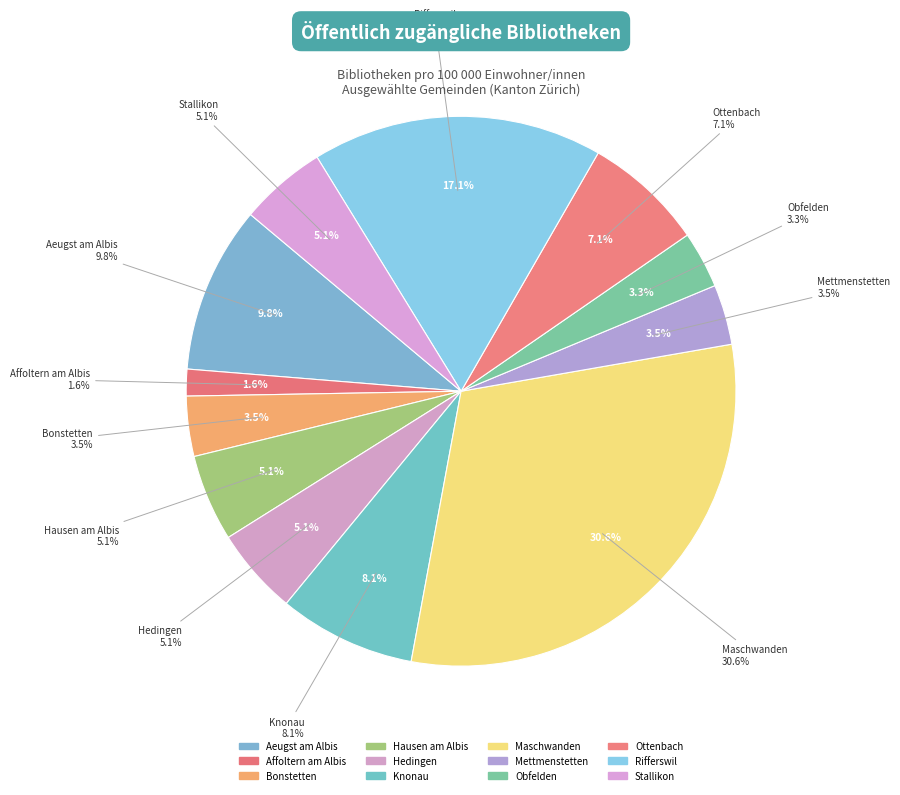

To the nearest percent, what is the average slice percentage?

8%